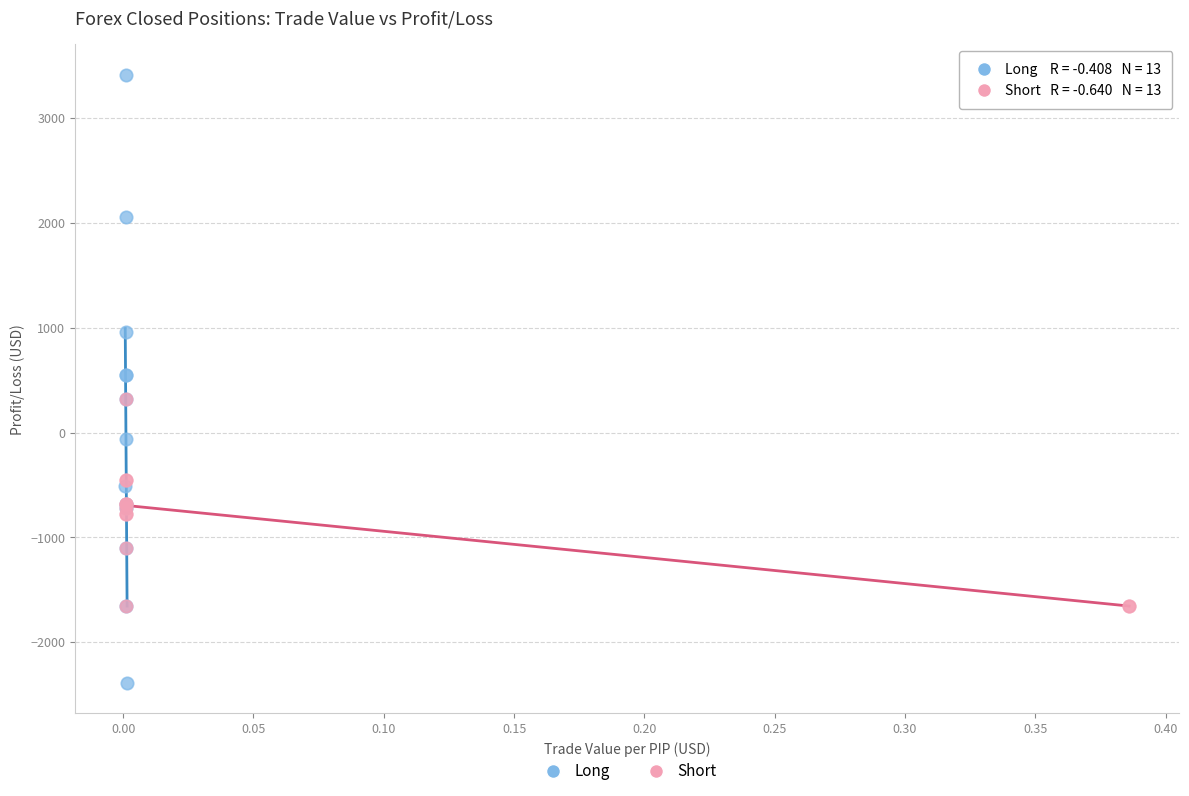

Which series reaches the maximum Y coordinate?

Long